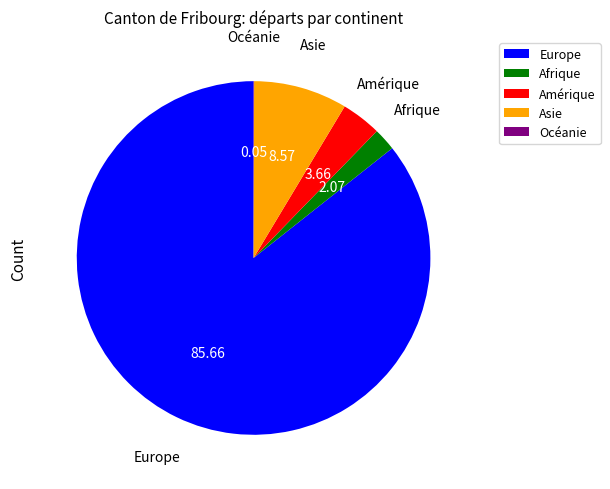

What is the largest slice in the pie chart?

Europe